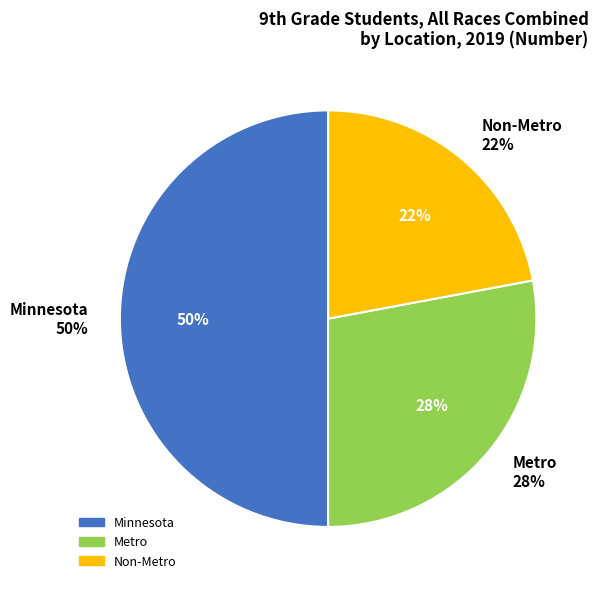

Which category has the biggest portion of the pie?

Minnesota